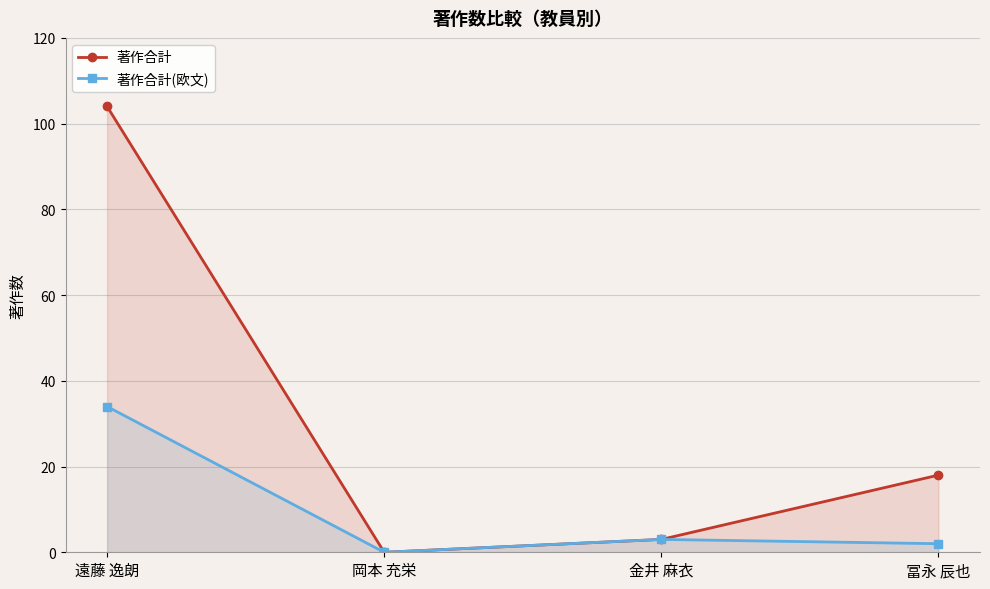

What is the value of the 著作合計 point at the 4th from the left?

18